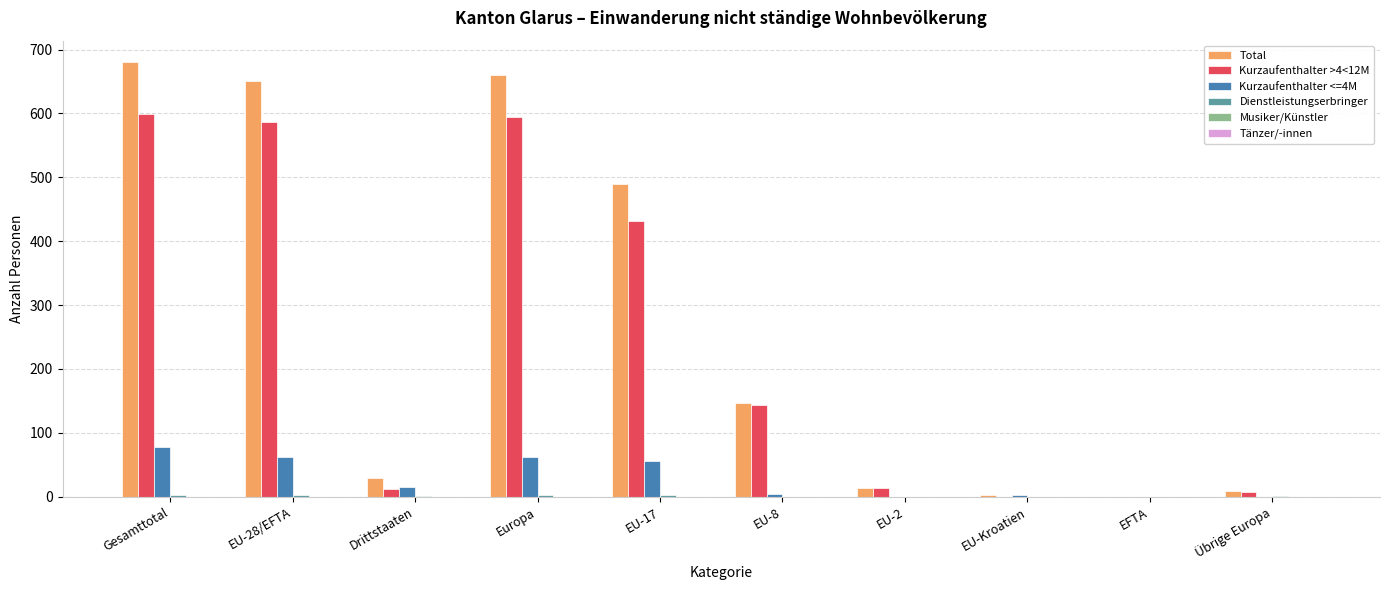

Which category has the highest value in the Kurzaufenthalter <=4M series?

Gesamttotal